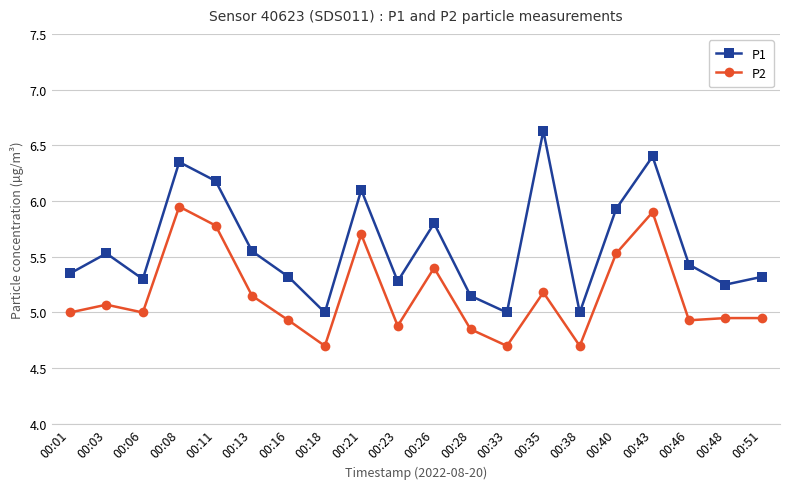

How many lines are shown in the chart?

2